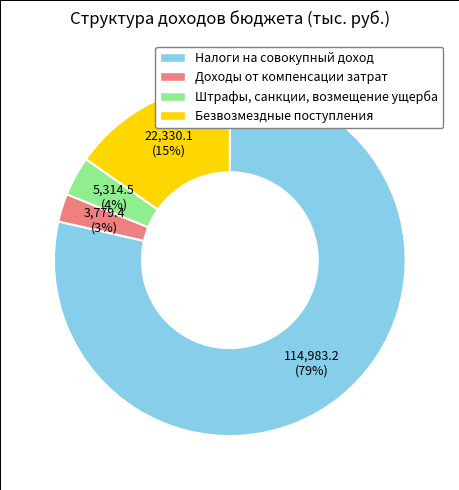

Between Безвозмездные поступления and Налоги на совокупный доход, which is larger?

Налоги на совокупный доход